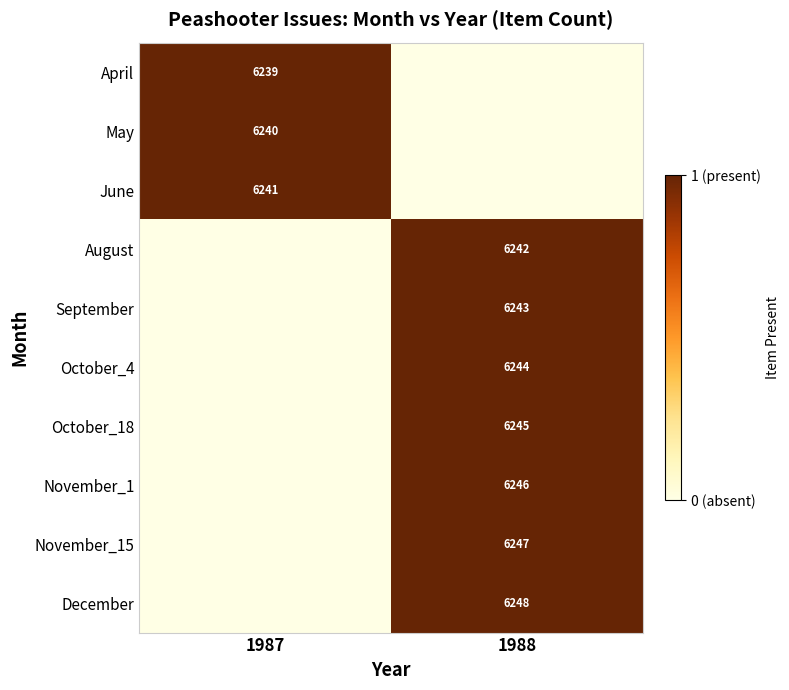

The September series shows 2509 at 1988. True or false?

False